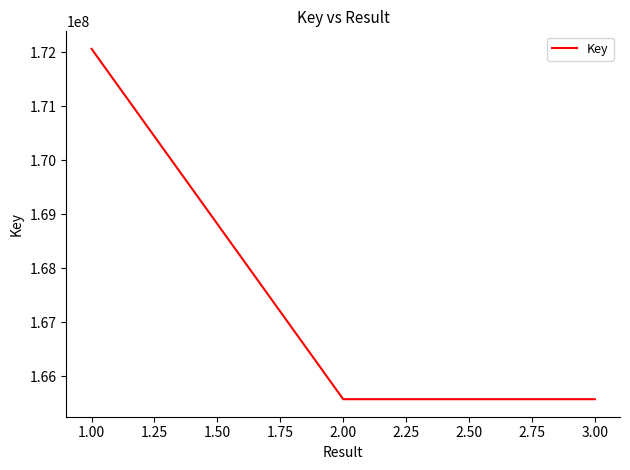

What is the greatest value displayed?

172058961